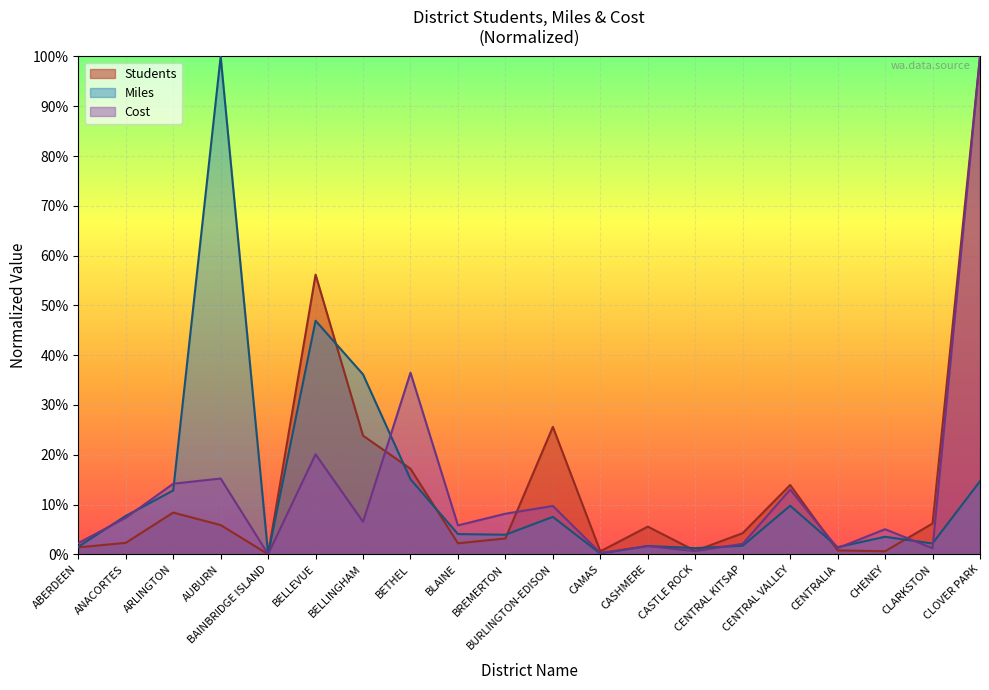

What is the sum of all Cost values?

2.5